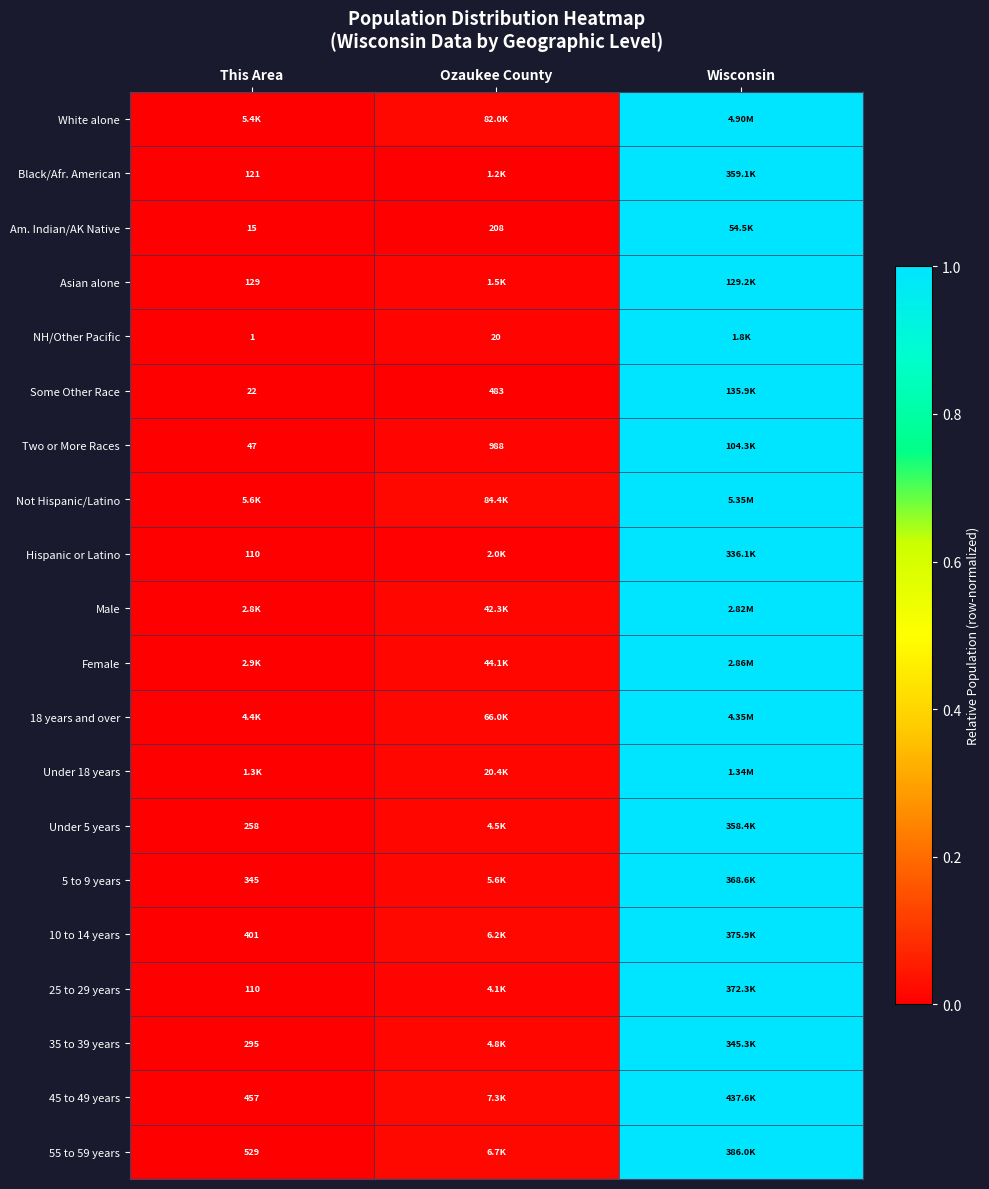

True or false: Am. Indian/AK Native has a value of 1.3 at Wisconsin.

False